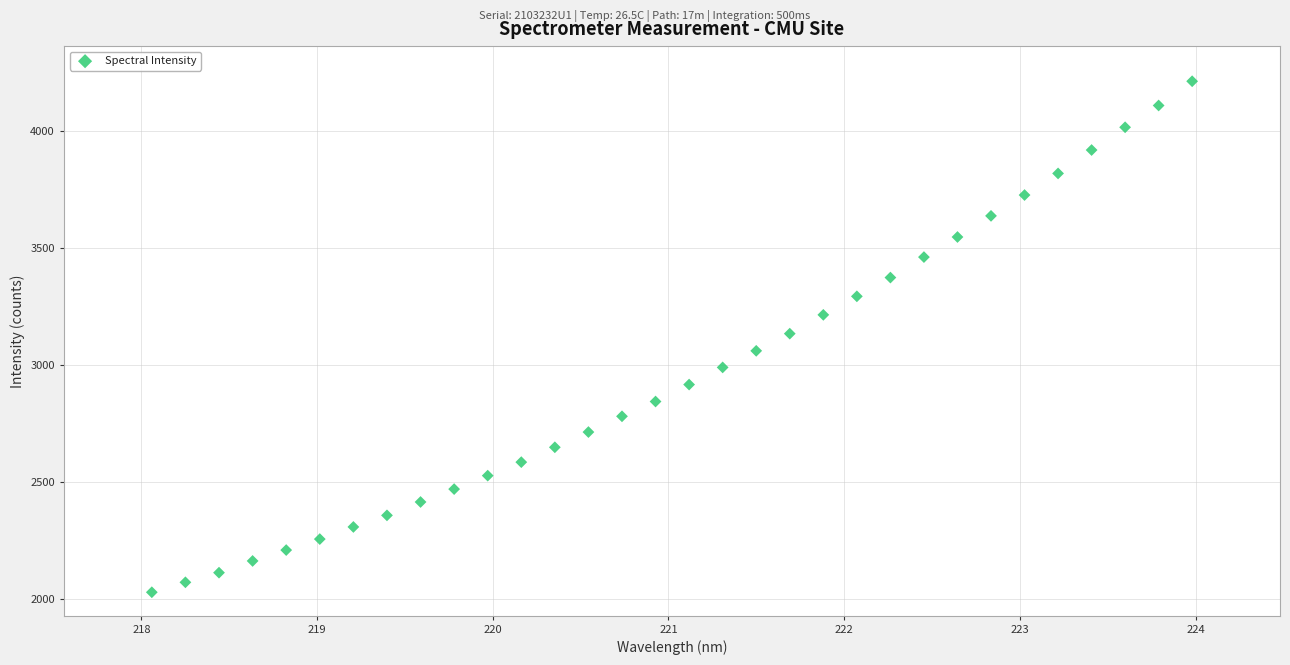

What is the range of Y values (max minus min)?

2181.7